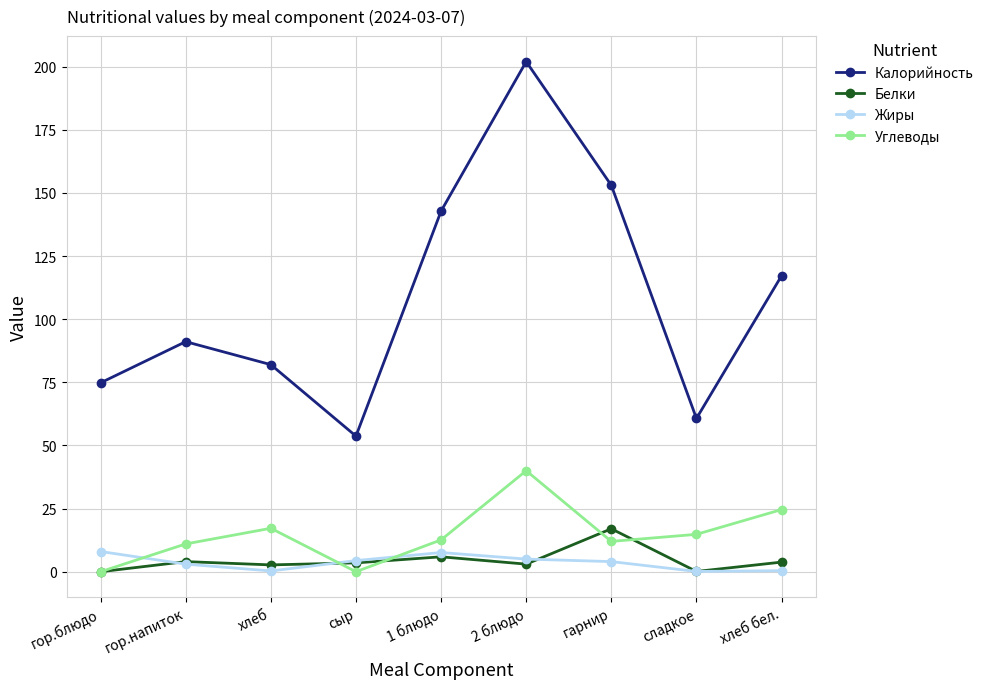

What is the average value of the Белки series?

4.4